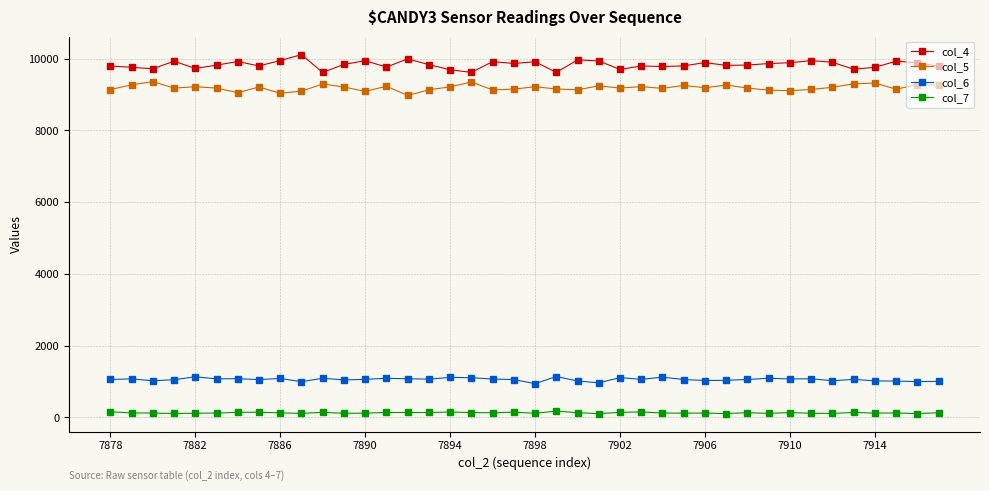

True or false: col_7 has more than 2 interior local peaks.

True